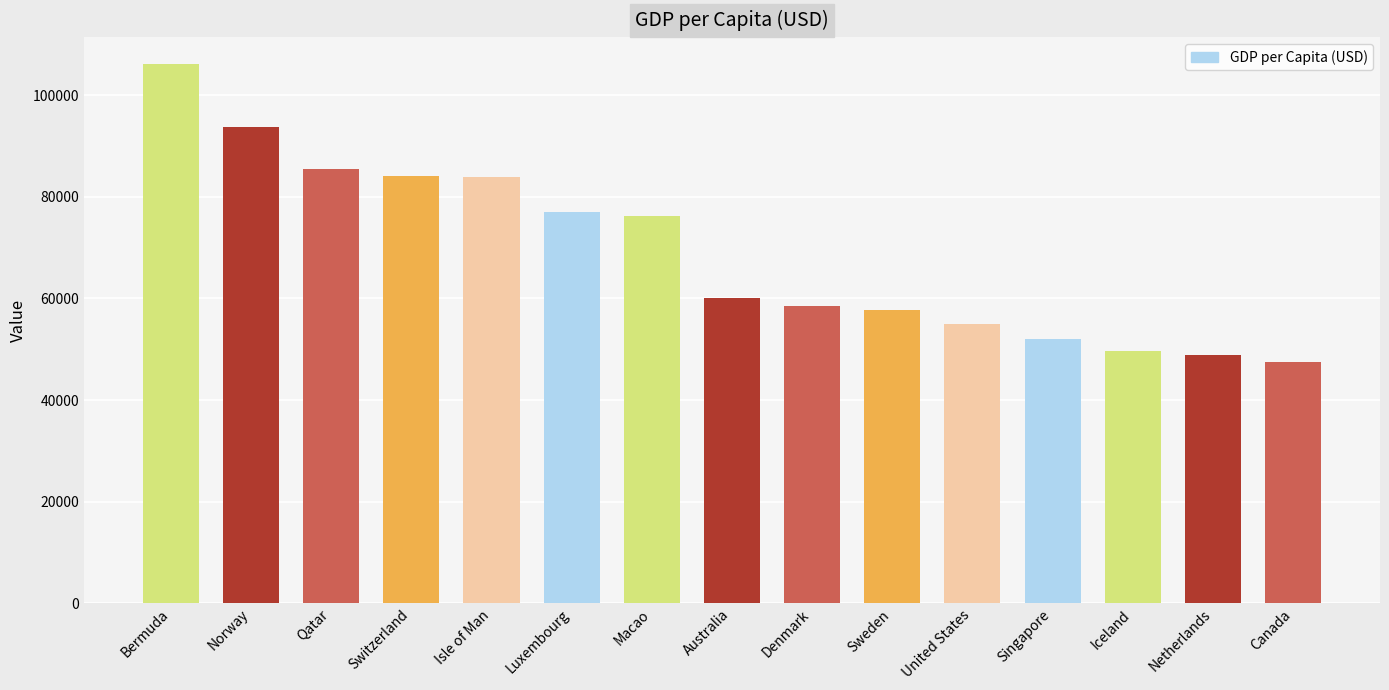

What is the difference between the maximum and minimum values?

58640